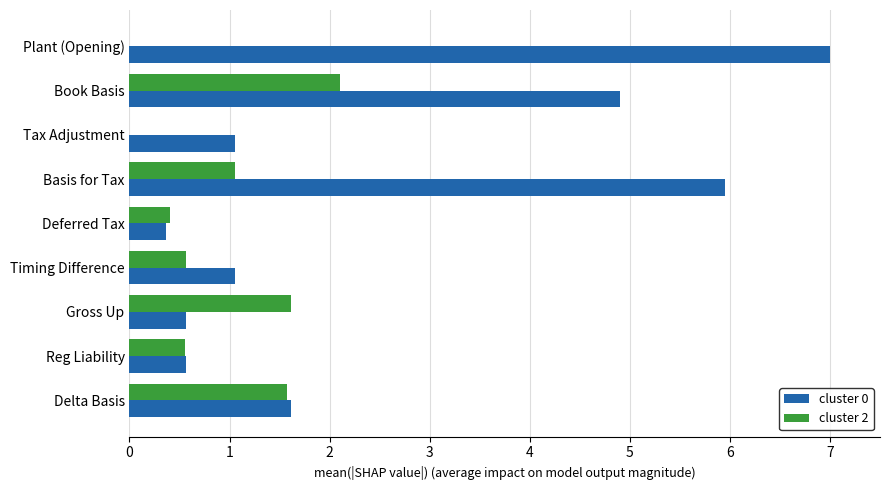

Which series has the largest total across all categories?

cluster 0